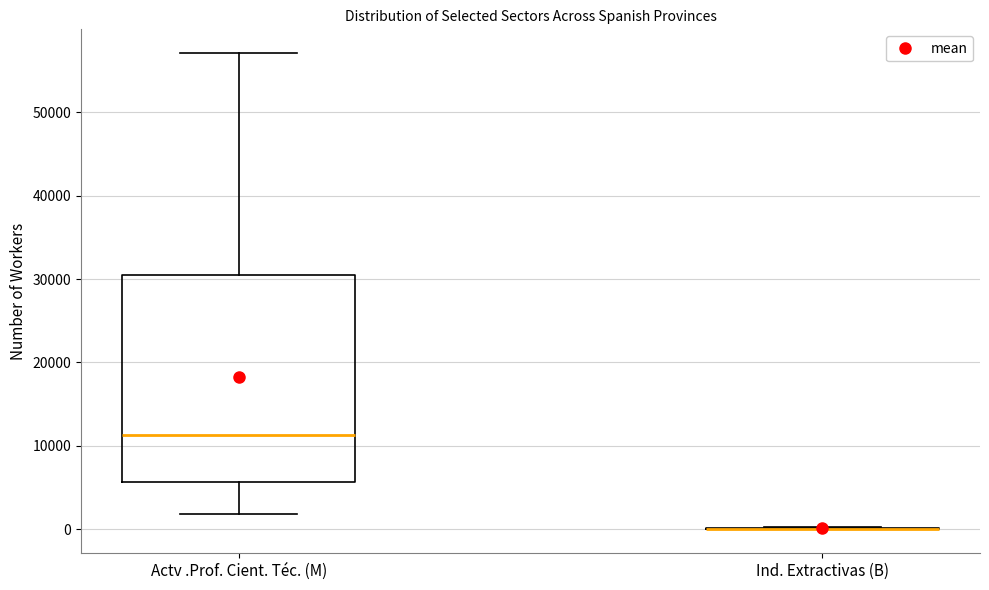

Reading left to right, read every box against the y-axis: the position of its median line, the range the box covers, and the ends of its whiskers. The values are not printed on the chart, so give them approximately, as read against the axis.

Actv .Prof. Cient. Téc. (M): median 11000, box 6000 to 30000, whiskers 2000 to 57000
Ind. Extractivas (B): box collapsed to a line at 0, whiskers 0 to 0